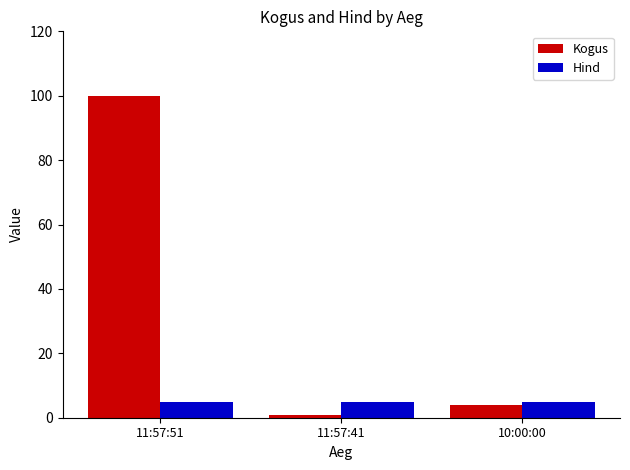

How many groups of bars are there?

3